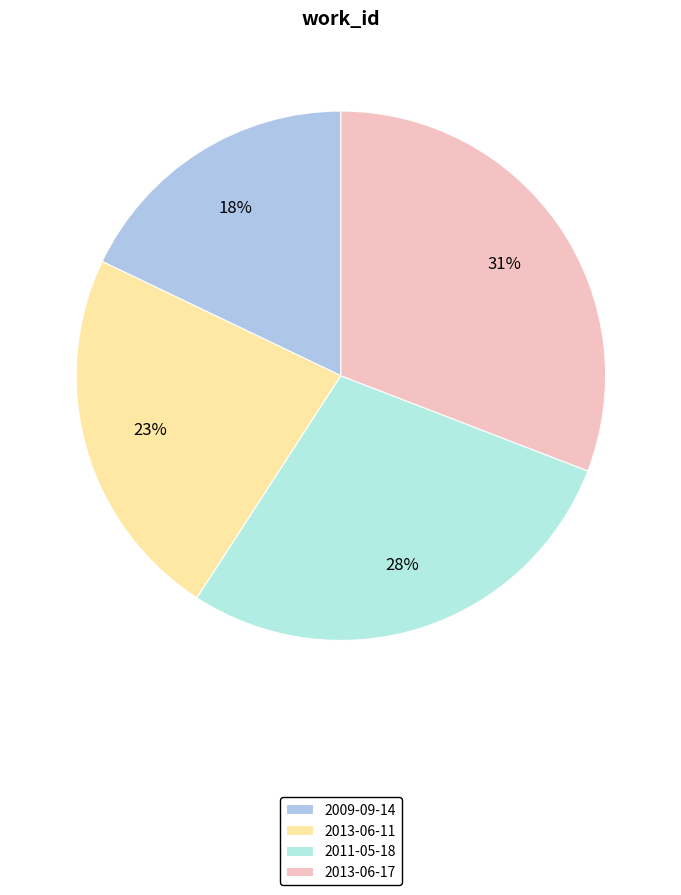

The 2011-05-18 slice represents 21% of the pie. True or false?

False